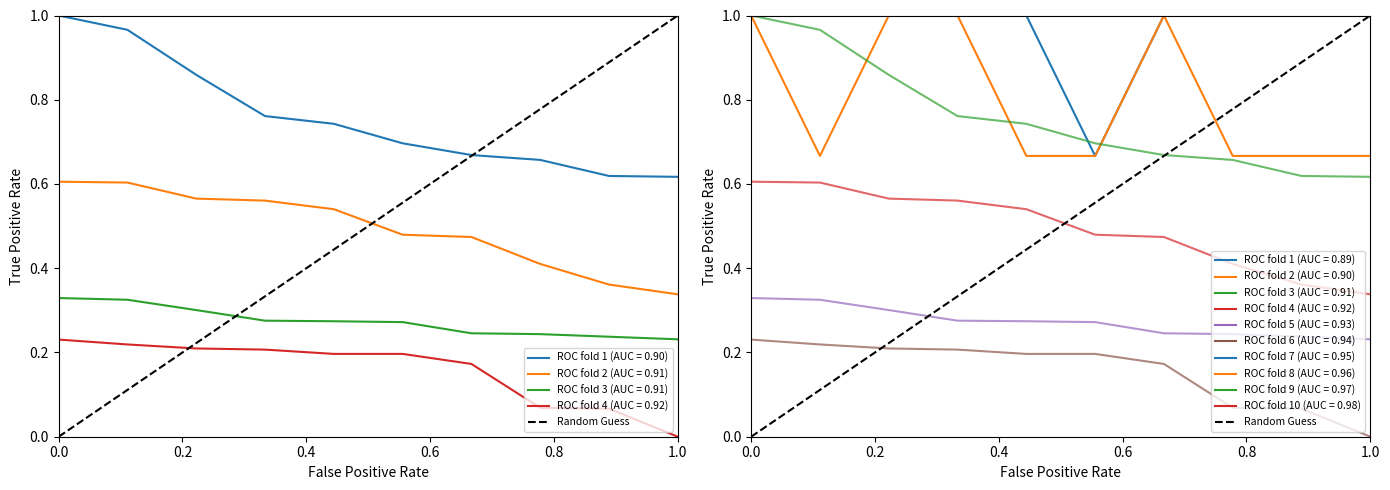

At how many categories does at least one series exceed 0?

10